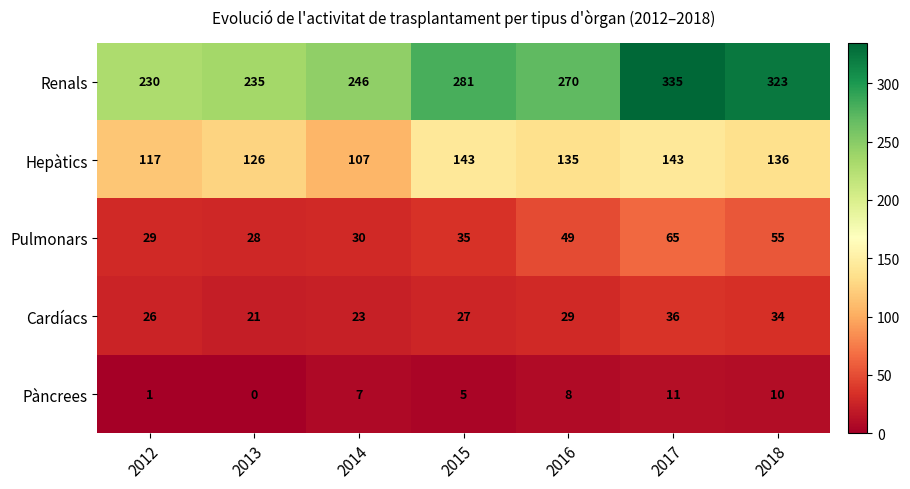

How many values in the Pàncrees series are below 7?

3